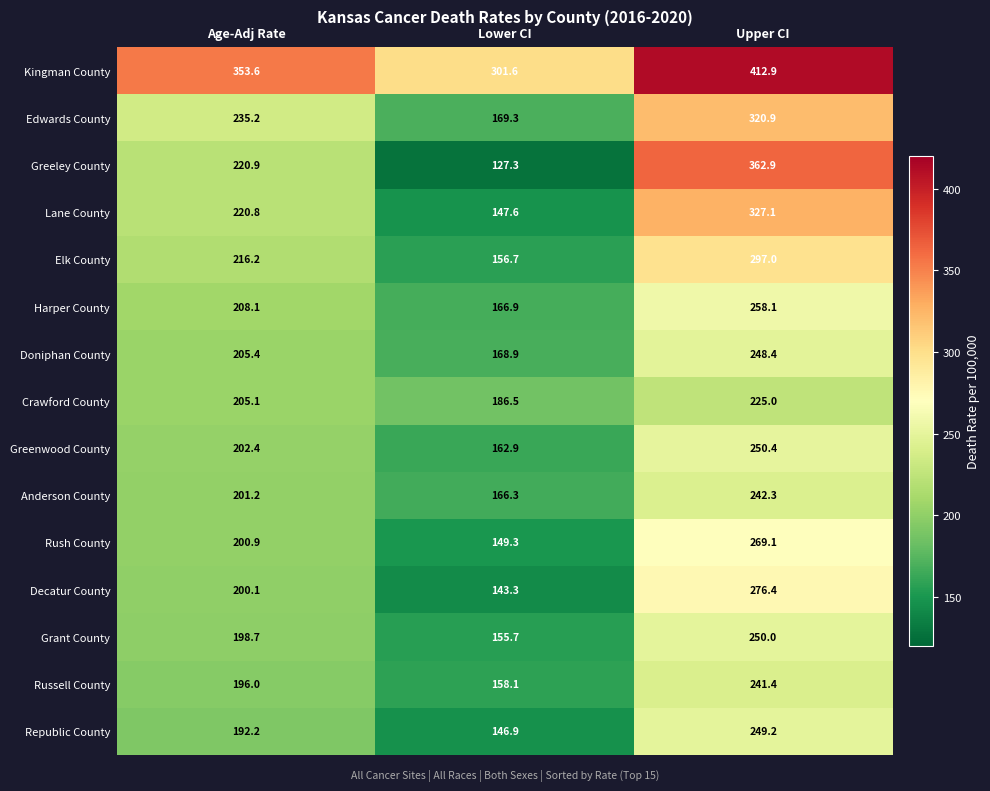

What is the spread (max minus min) of values at Age-Adj Rate?

161.4